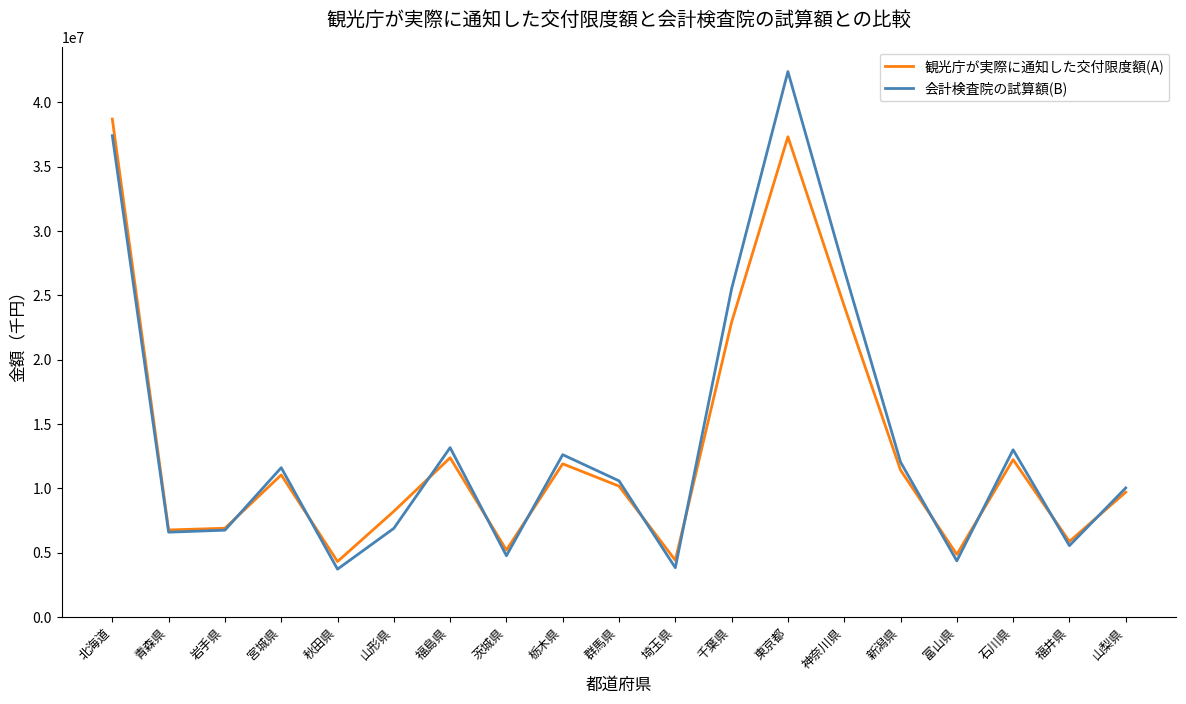

Which series has the widest spread of values?

会計検査院の試算額(B)